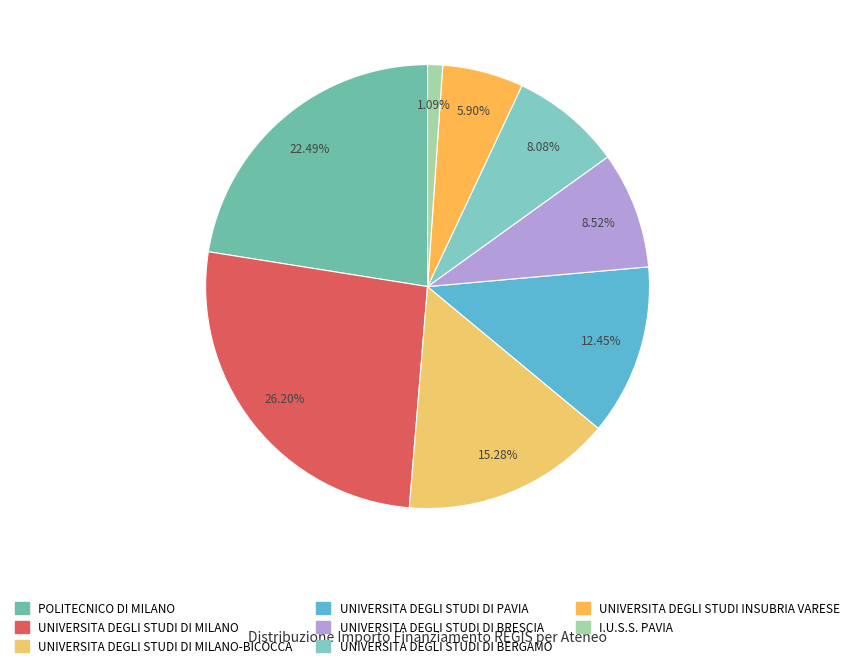

Does any single category account for the majority?

No